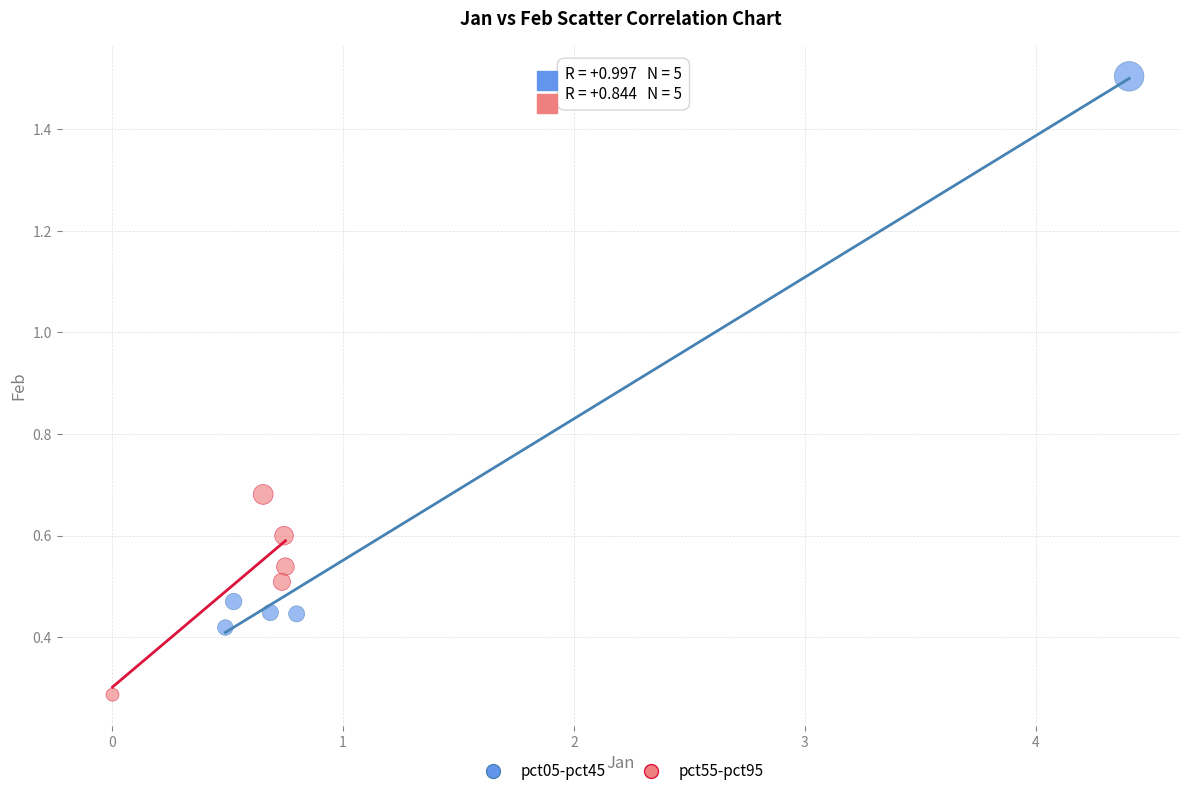

Which series has the widest spread of Y values?

pct05-pct45